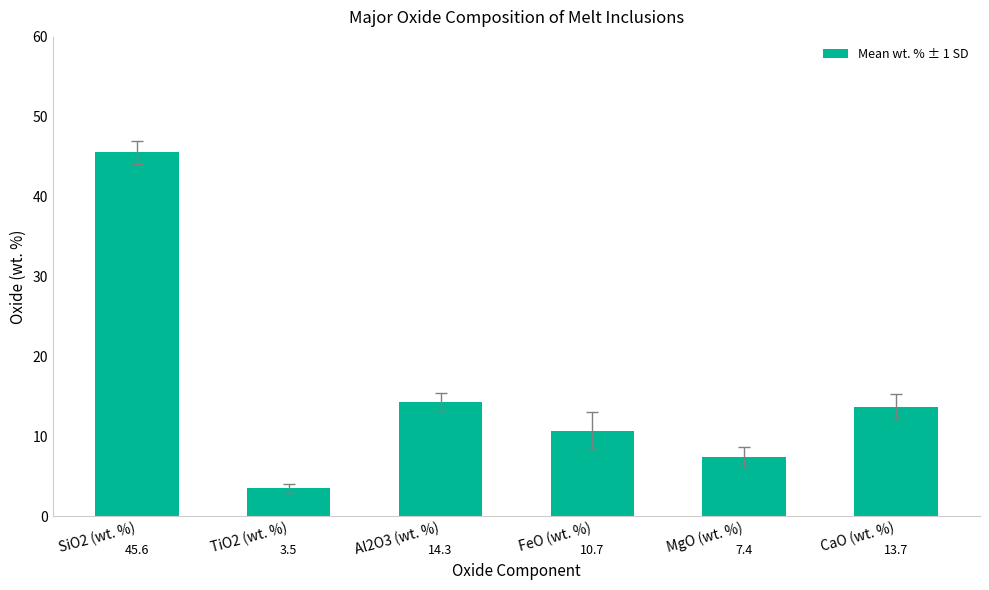

What is the label of the 6th bar from the right?

SiO2 (wt. %)